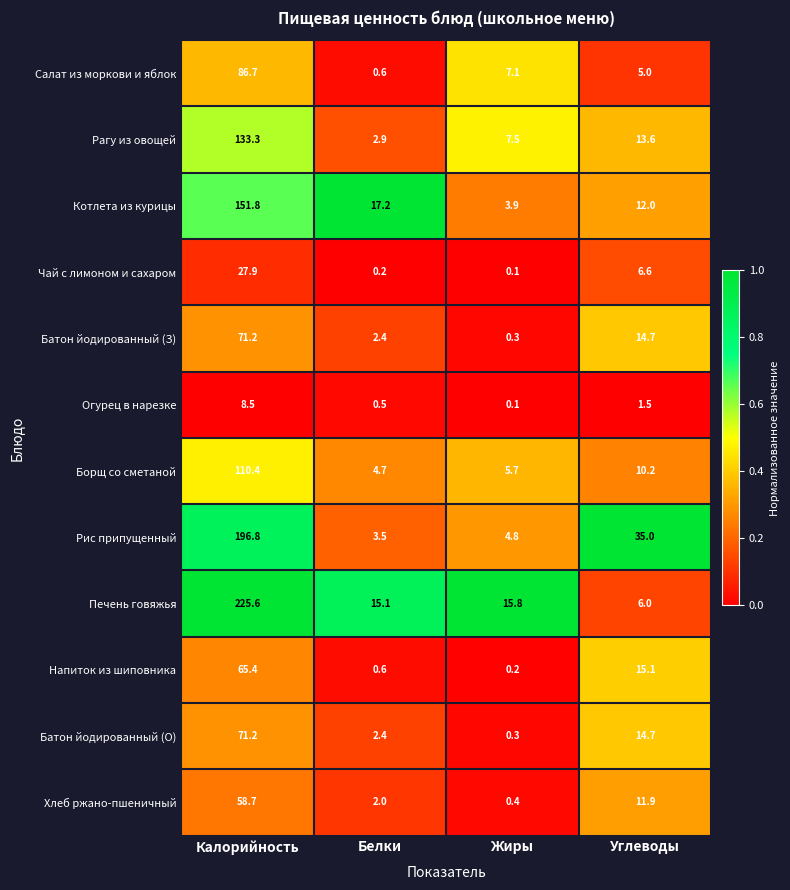

At how many categories does at least one series exceed 0?

4